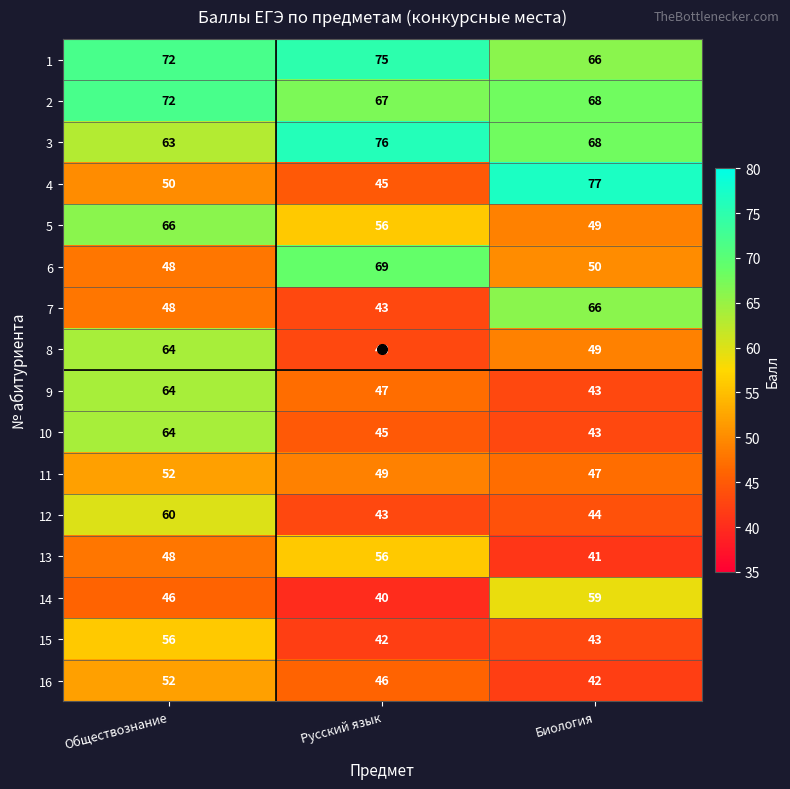

What is the difference between the maximum and minimum values in the 12 series?

17